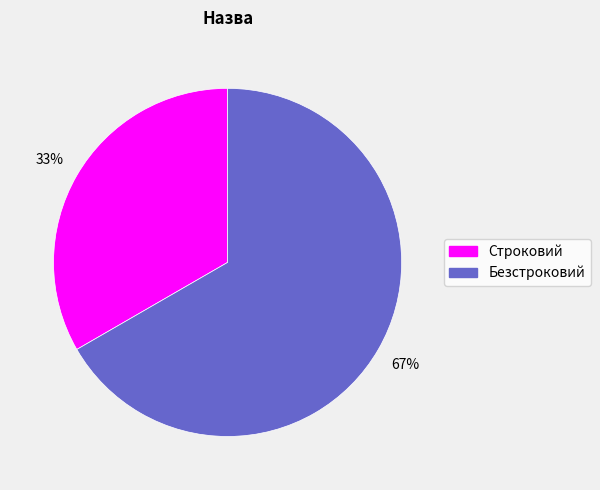

To the nearest percent, what is the average slice percentage?

50%